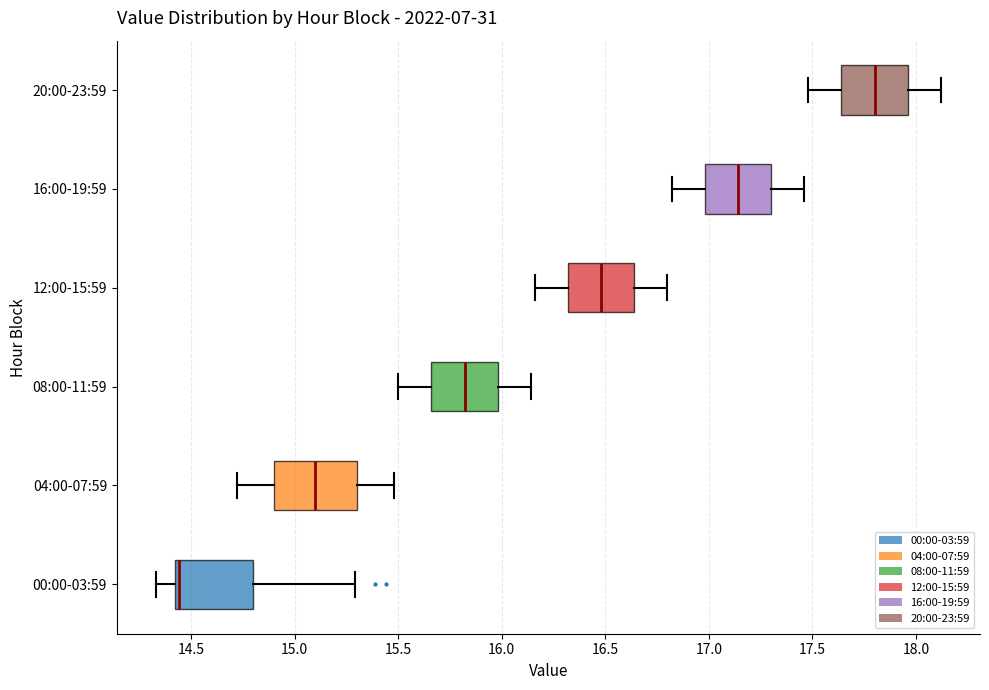

Reading bottom to top, read every box against the x-axis: the position of its median line, the range the box covers, and the ends of its whiskers. The values are not printed on the chart, so give them approximately, as read against the axis.

00:00-03:59: median 14.45, box 14.40 to 14.80, whiskers 14.35 to 15.30
04:00-07:59: median 15.10, box 14.90 to 15.30, whiskers 14.70 to 15.50
08:00-11:59: median 15.80, box 15.65 to 16.00, whiskers 15.50 to 16.15
12:00-15:59: median 16.50, box 16.30 to 16.65, whiskers 16.15 to 16.80
16:00-19:59: median 17.15, box 17.00 to 17.30, whiskers 16.80 to 17.45
20:00-23:59: median 17.80, box 17.65 to 17.95, whiskers 17.50 to 18.10